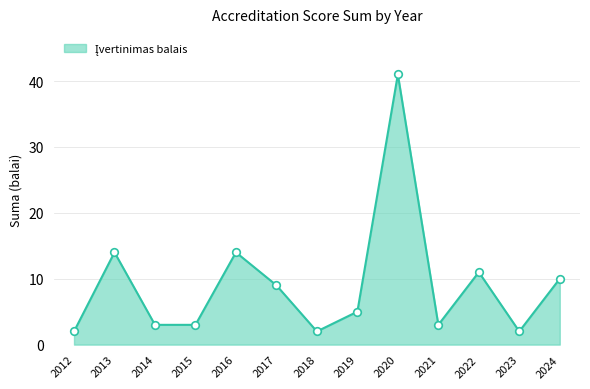

What is the change in value from 2020 to 2022?

-30